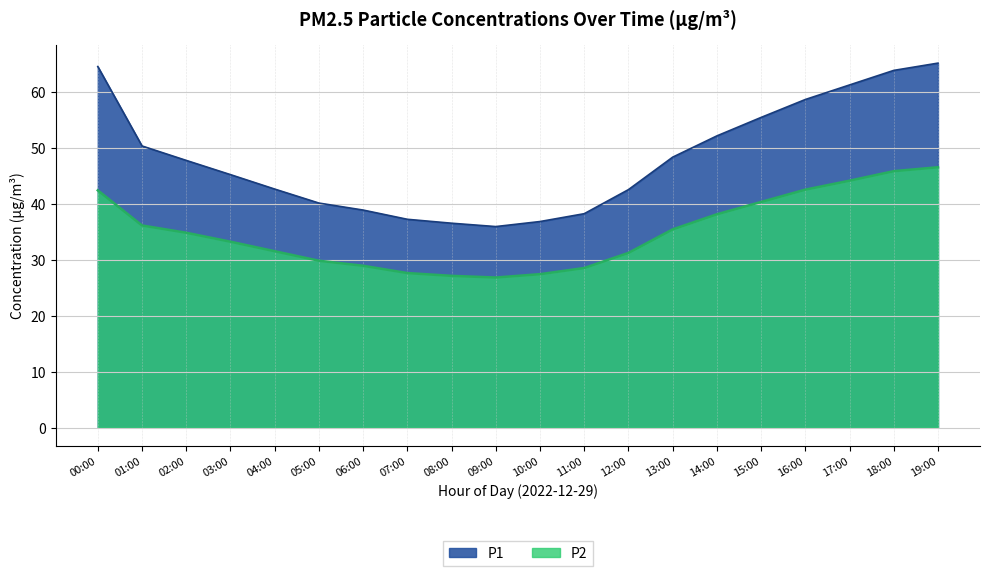

What is the spread (max minus min) of values at 16:00?

16.1